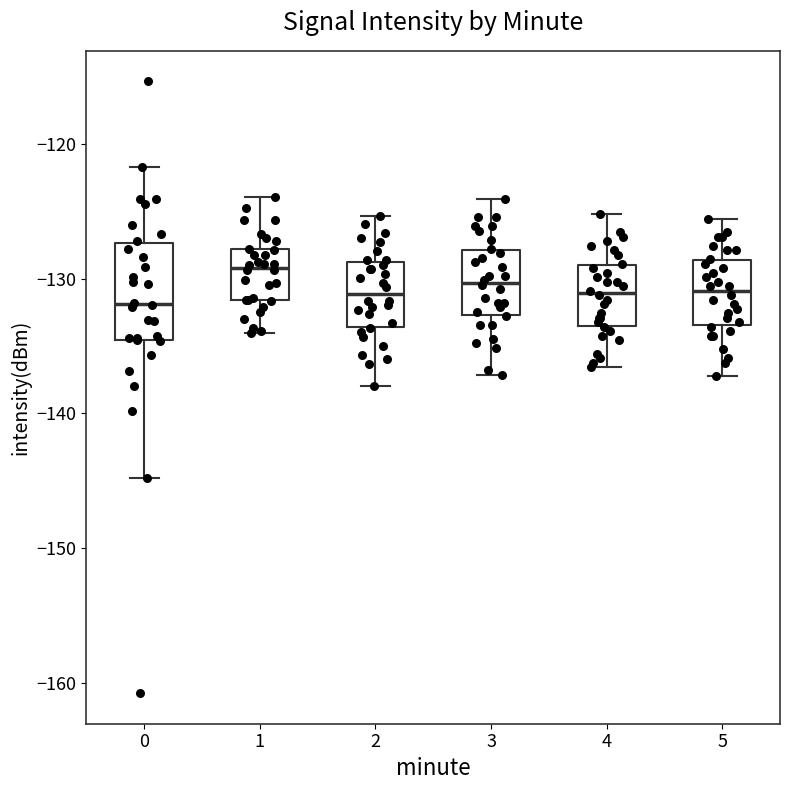

Reading left to right, transcribe this box plot: for each box, give where its median line is, the range the box spans, and where its two whiskers end, as read against the y-axis. The values are not printed on the chart, so give them approximately, as read against the axis.

0: median -132, box -135 to -127, whiskers -145 to -122
1: median -129, box -132 to -128, whiskers -134 to -124
2: median -131, box -134 to -129, whiskers -138 to -125
3: median -130, box -133 to -128, whiskers -137 to -124
4: median -131, box -133 to -129, whiskers -137 to -125
5: median -131, box -133 to -129, whiskers -137 to -126